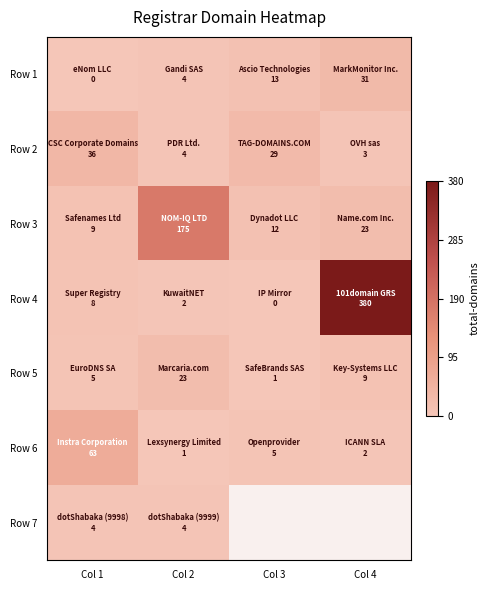

Rank the series at Col 2 from lowest to highest value.

Row 6, Row 4, Row 1, Row 2, Row 7, Row 5, Row 3